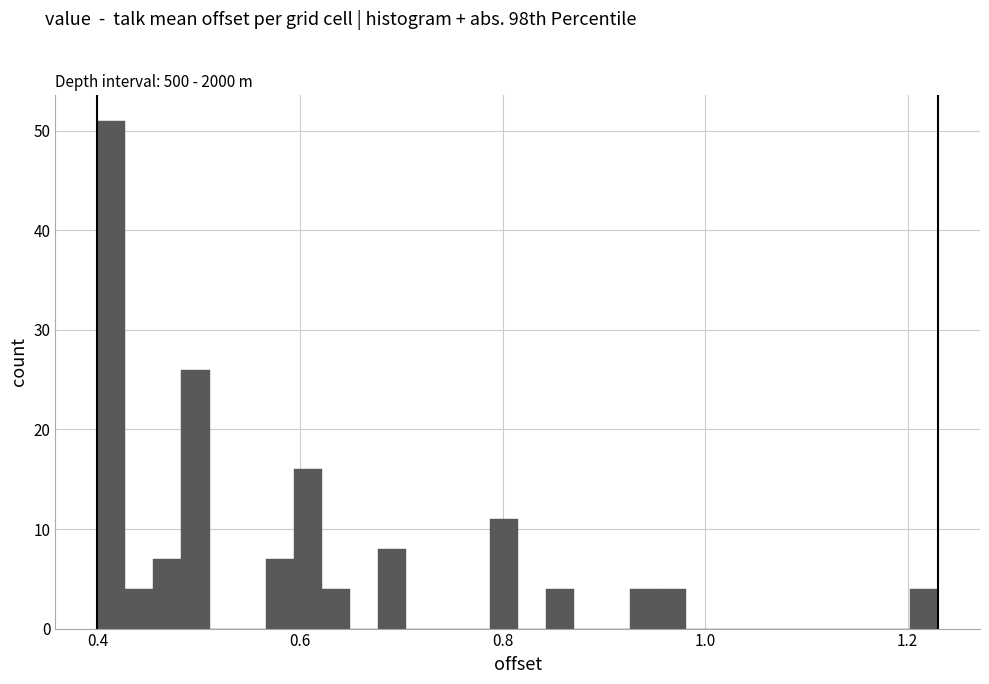

Around what value on the x-axis is the tallest bar? Give the approximate position of its centre, as read against the axis.

0.42